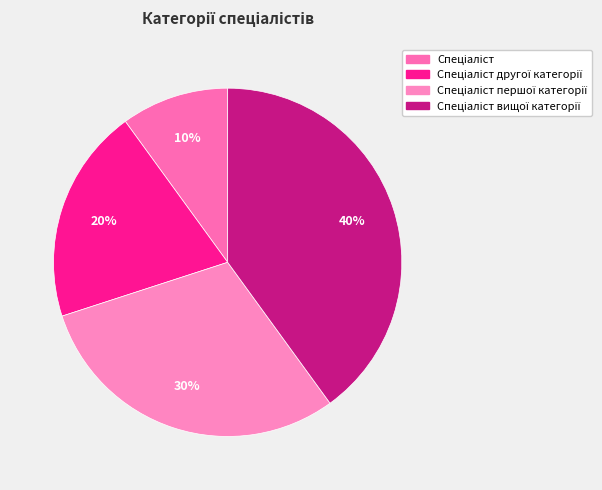

How many segments does this pie chart have?

4